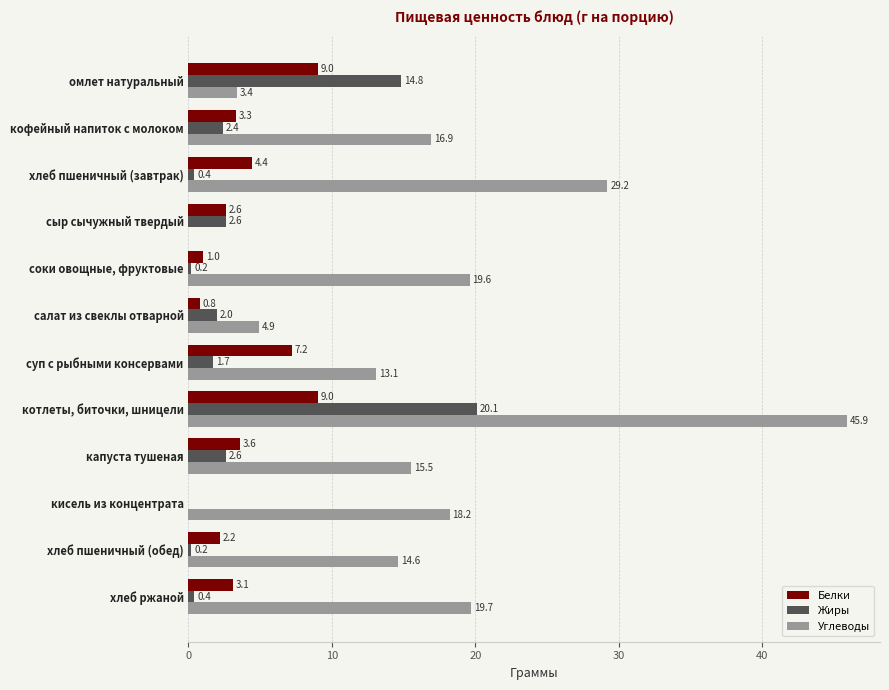

At which category is the sum across all series the highest?

котлеты, биточки, шницели